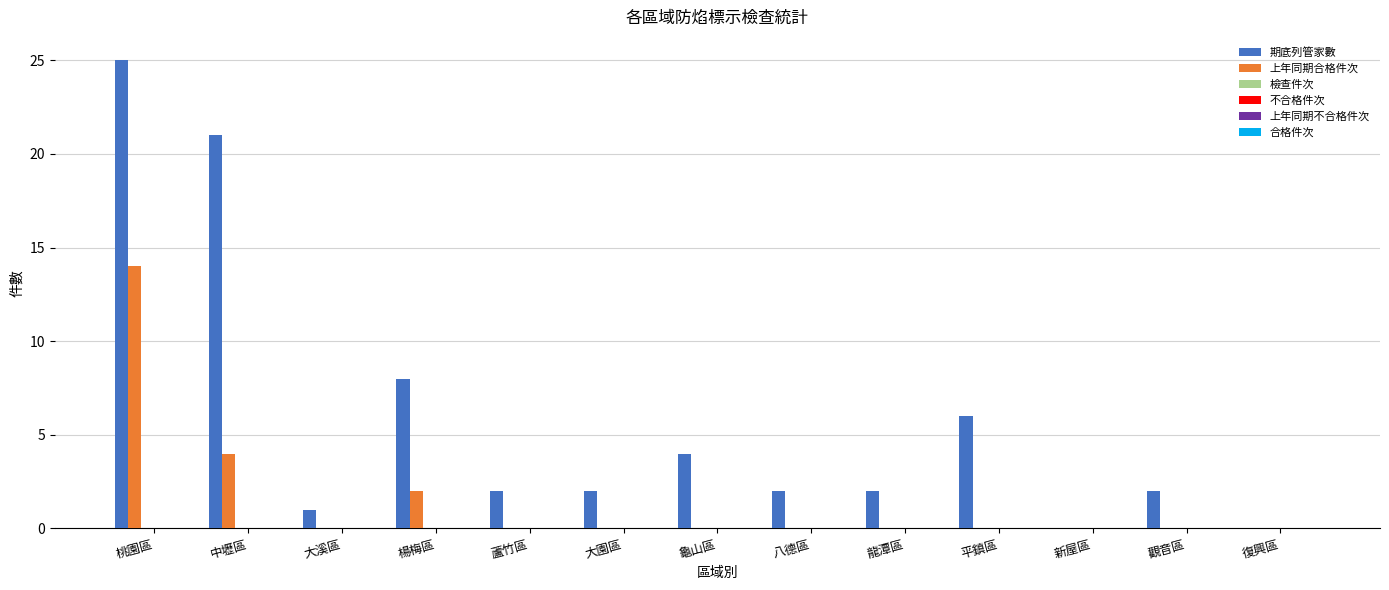

Which series has the largest total across all categories?

期底列管家數